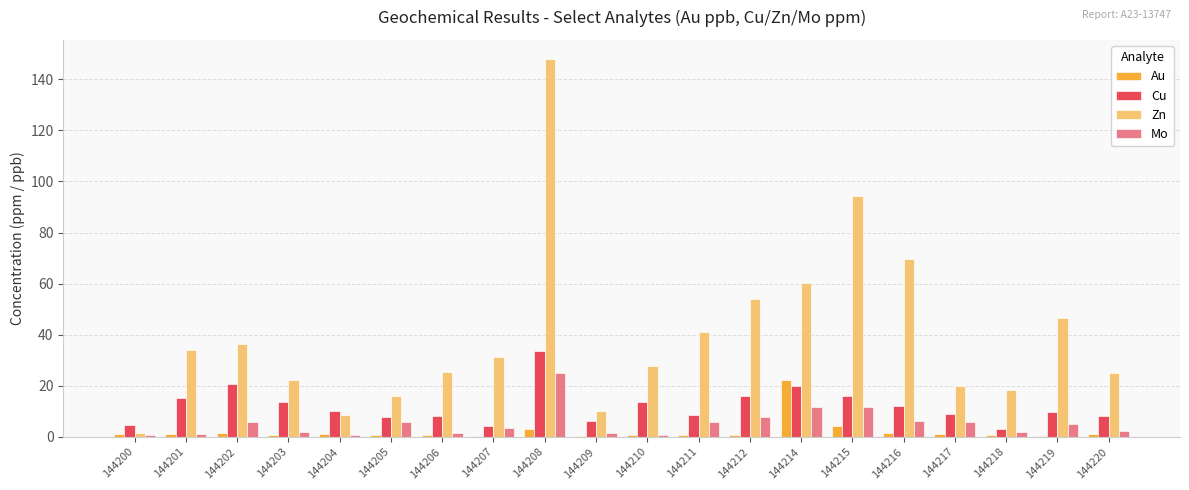

Count the number of categories in the chart.

20